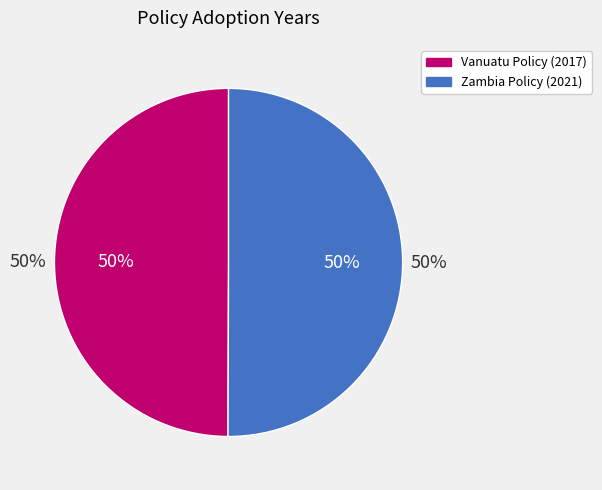

The Energy Efficiency of Electrical Appliances (Vanuatu) slice represents 64% of the pie. True or false?

False